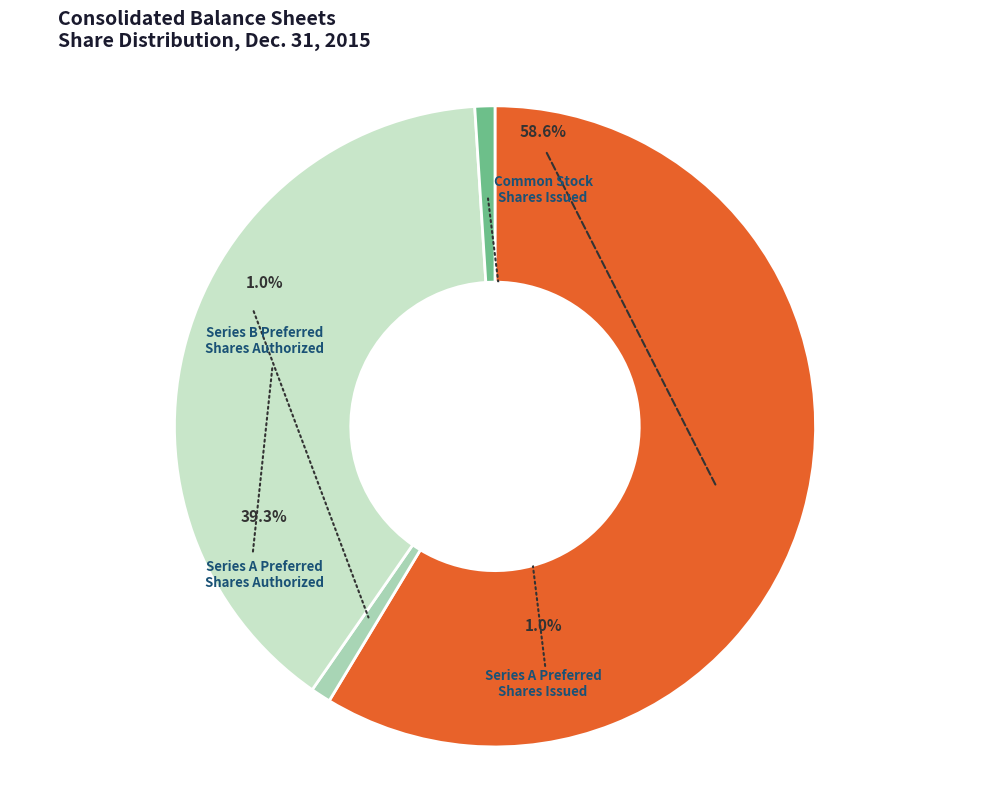

To the nearest percent, what is the combined percentage of Series A Preferred
Shares Authorized and Series A Preferred
Shares Issued?

40%